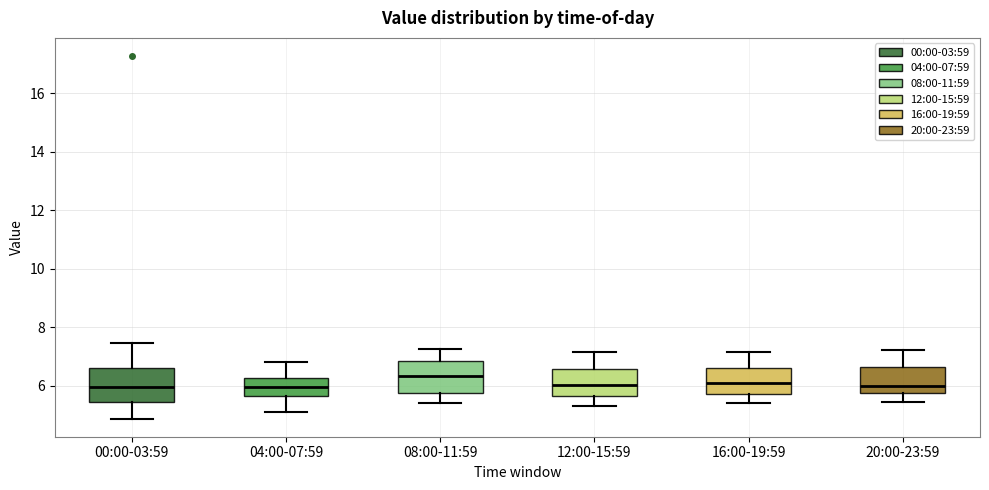

Where does the lower whisker of the box for 00:00-03:59 end on the y-axis? The values are not printed on the chart, so give them approximately, as read against the axis.

4.8